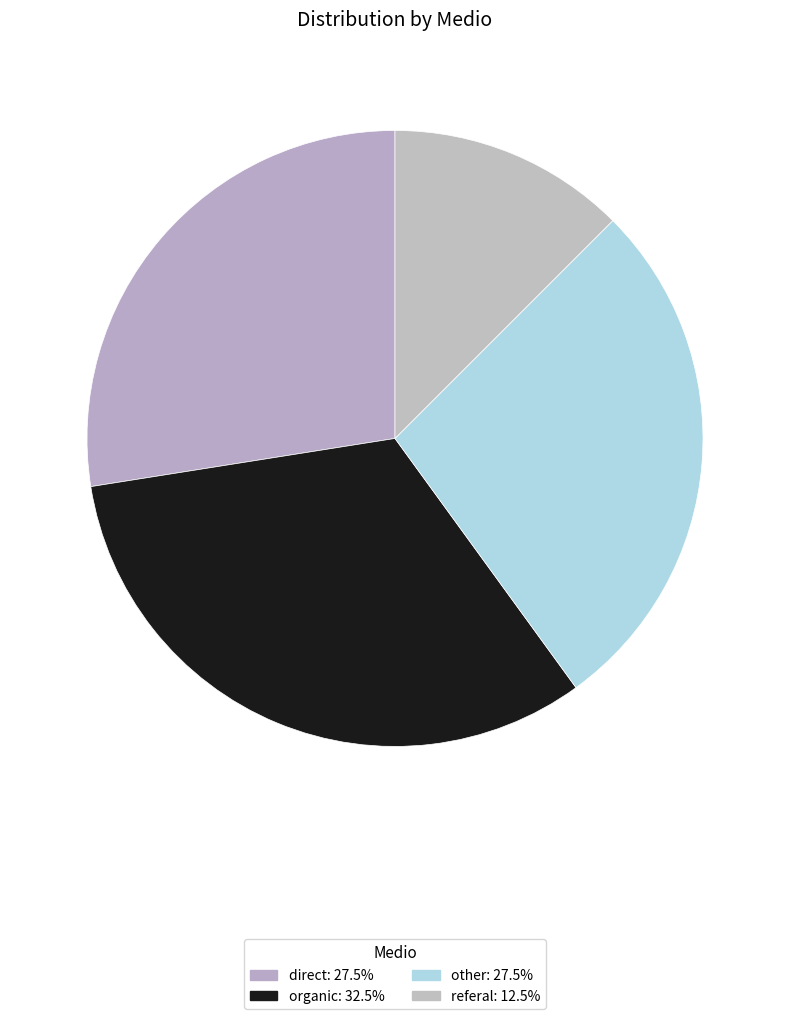

What percentage is NOT represented by direct?

72.5%